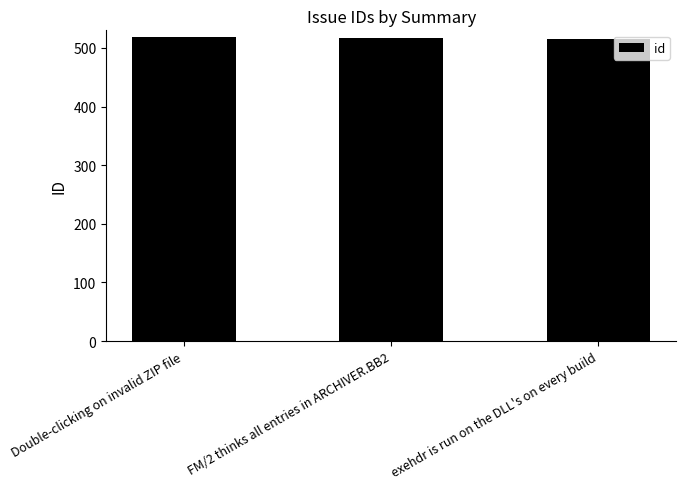

Is it true that the value at Double-clicking on invalid ZIP file is 518?

True